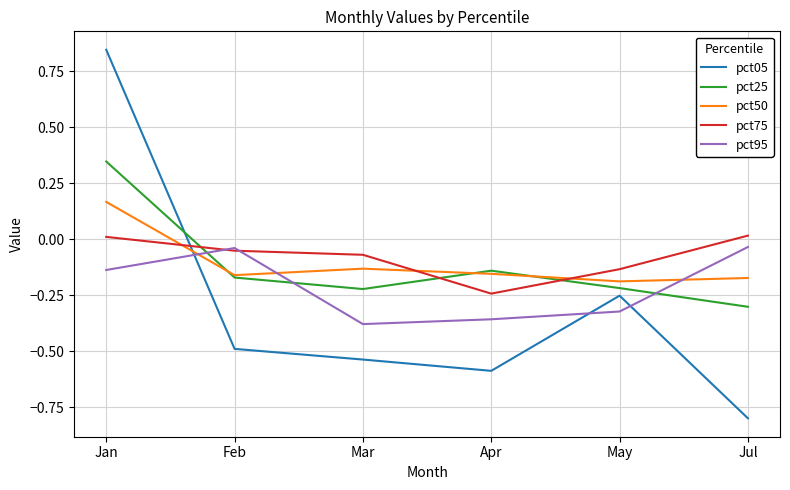

How many intersections are there between pct05 and pct95?

3